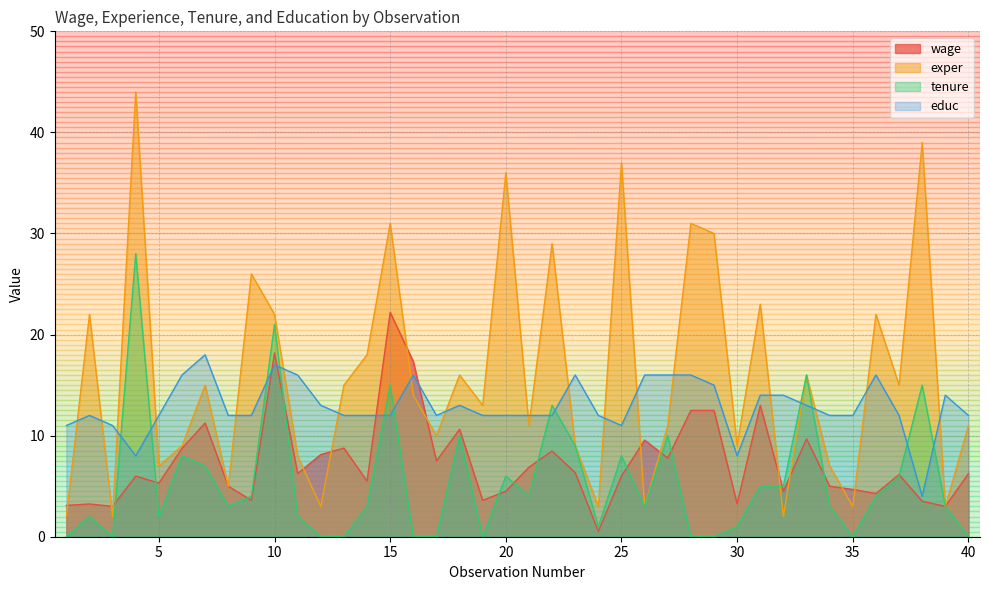

Rank the series by their average value, from highest to lowest.

exper, educ, wage, tenure